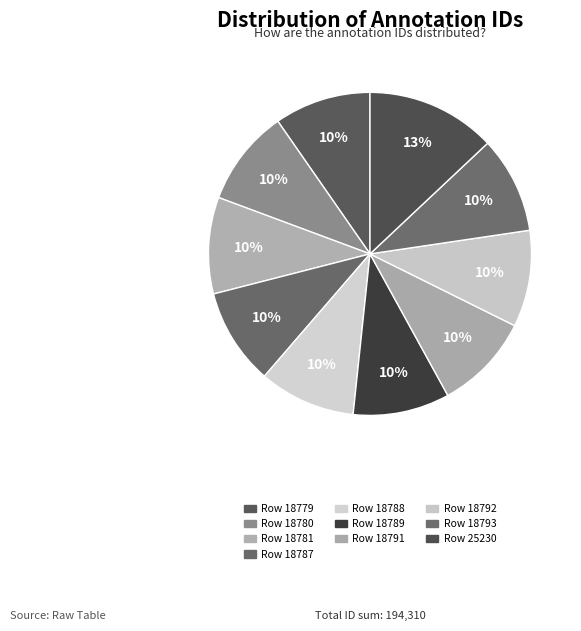

What is the change in value from Row 18779 to Row 18780?

+1